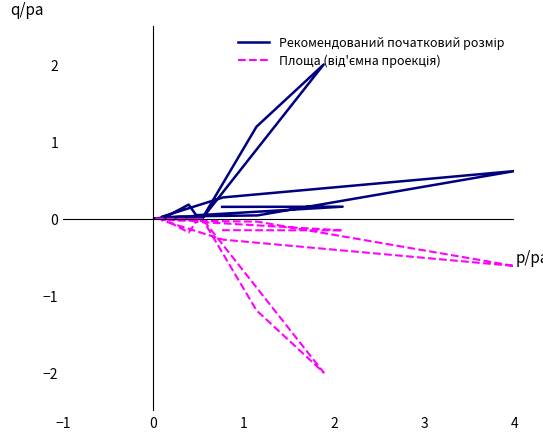

What is the difference between the maximum and minimum values in the Площа (від'ємна проекція) series?

2.0